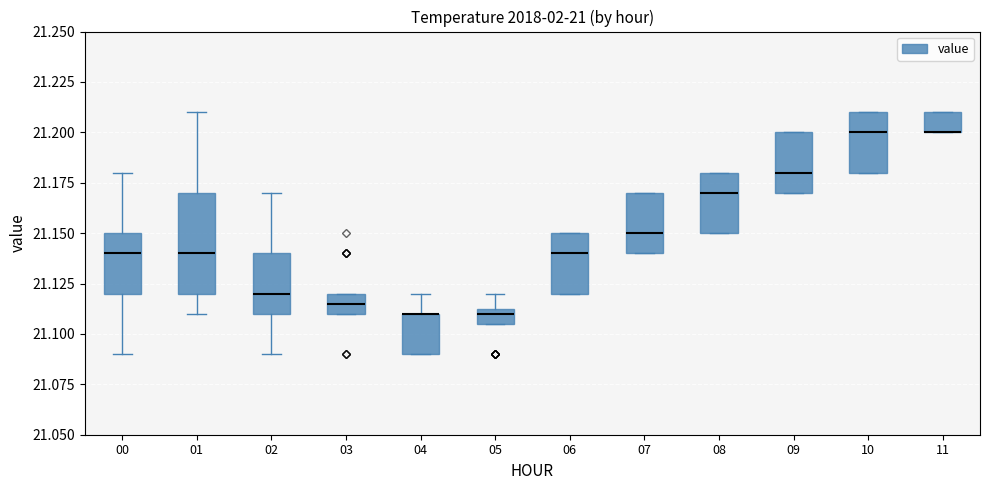

Reading left to right, read every box against the y-axis: the position of its median line, the range the box covers, and the ends of its whiskers. The values are not printed on the chart, so give them approximately, as read against the axis.

00: median 21.140, box 21.120 to 21.150, whiskers 21.090 to 21.180
01: median 21.140, box 21.120 to 21.170, whiskers 21.110 to 21.210
02: median 21.120, box 21.110 to 21.140, whiskers 21.090 to 21.170
03: median 21.115, box 21.110 to 21.120, whiskers 21.110 to 21.120
04: median 21.110 (drawn on the box's upper edge), box 21.090 to 21.110, whiskers 21.090 to 21.120
05: median 21.110, box 21.105 to 21.115, whiskers 21.105 to 21.120
06: median 21.140, box 21.120 to 21.150, whiskers 21.120 to 21.150
07: median 21.150, box 21.140 to 21.170, whiskers 21.140 to 21.170
08: median 21.170, box 21.150 to 21.180, whiskers 21.150 to 21.180
09: median 21.180, box 21.170 to 21.200, whiskers 21.170 to 21.200
10: median 21.200, box 21.180 to 21.210, whiskers 21.180 to 21.210
11: median 21.200 (drawn on the box's lower edge), box 21.200 to 21.210, whiskers 21.200 to 21.210